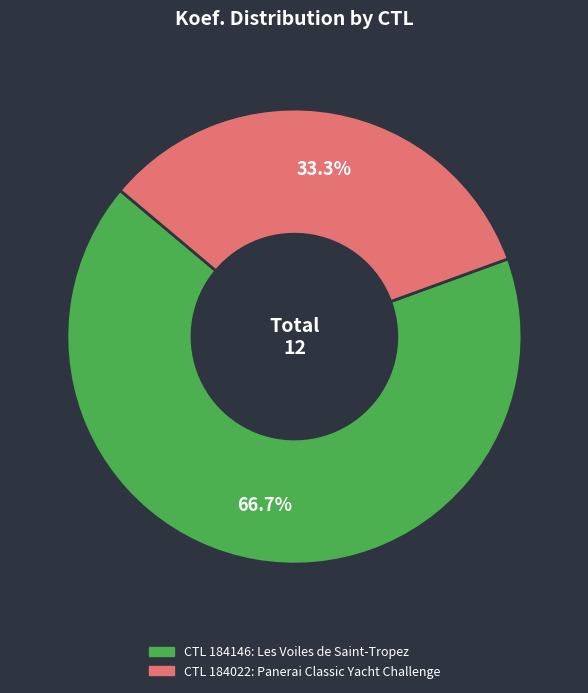

Is there any slice that represents more than half of the pie?

Yes